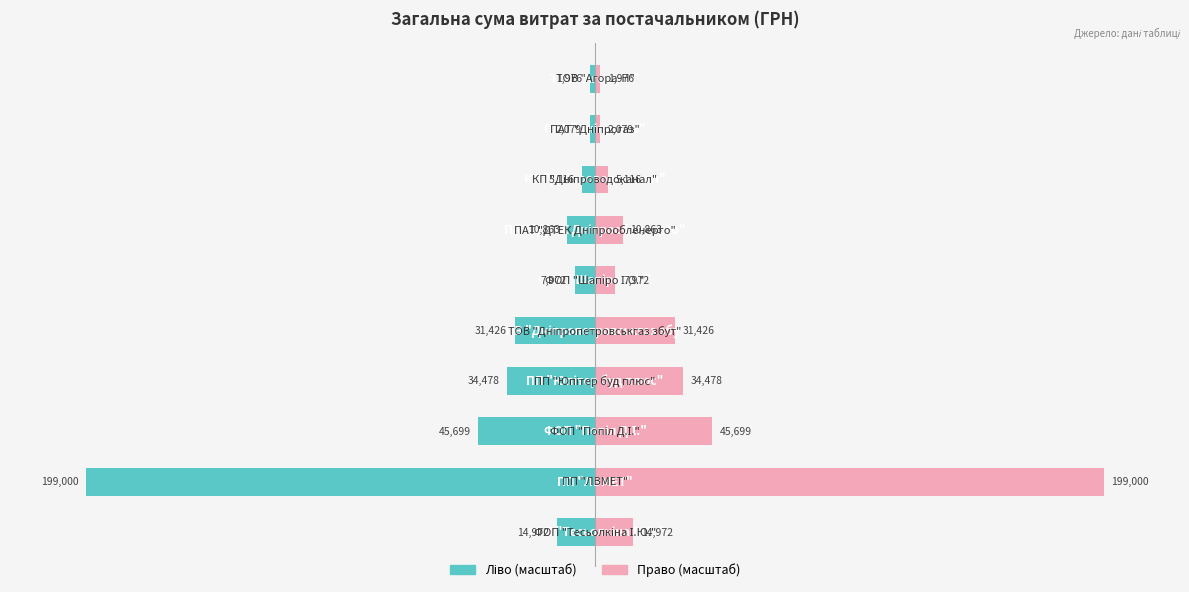

Rank the series at 3 from highest to lowest value.

Сума (право), Сума (ліво)